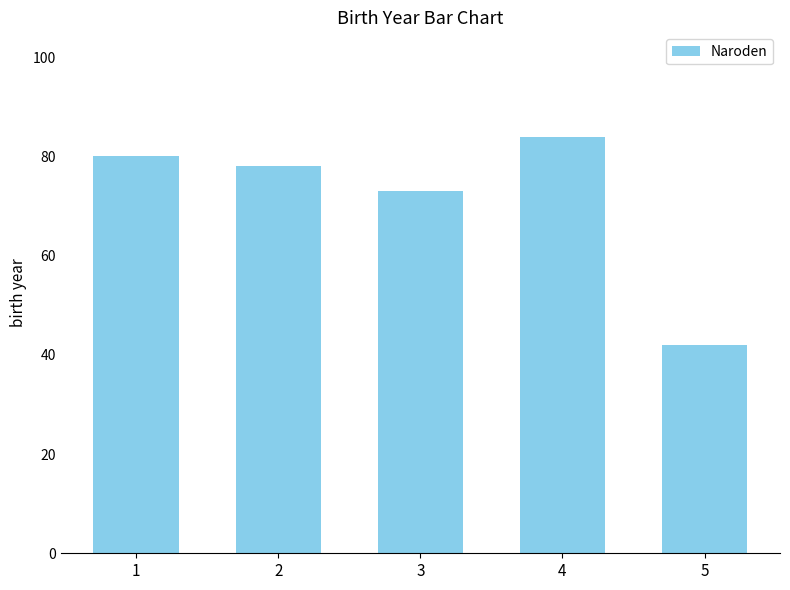

Rank the categories by value from lowest to highest.

5, 3, 2, 1, 4